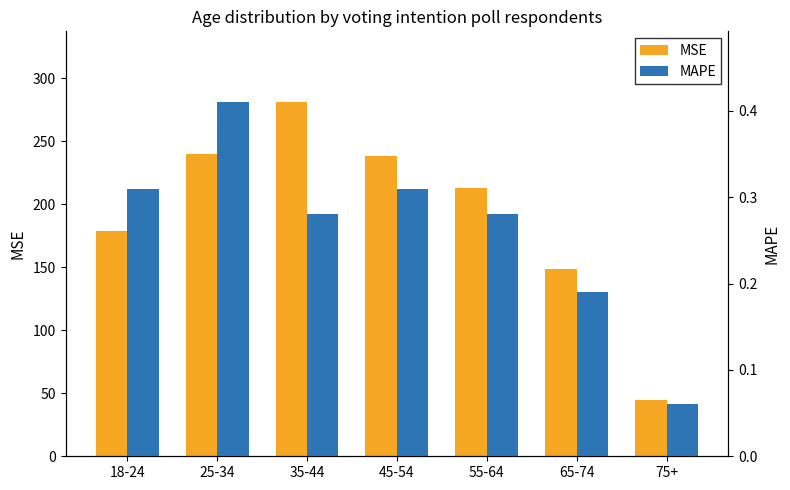

Count the MAPE values in the range 0 to 1.

7